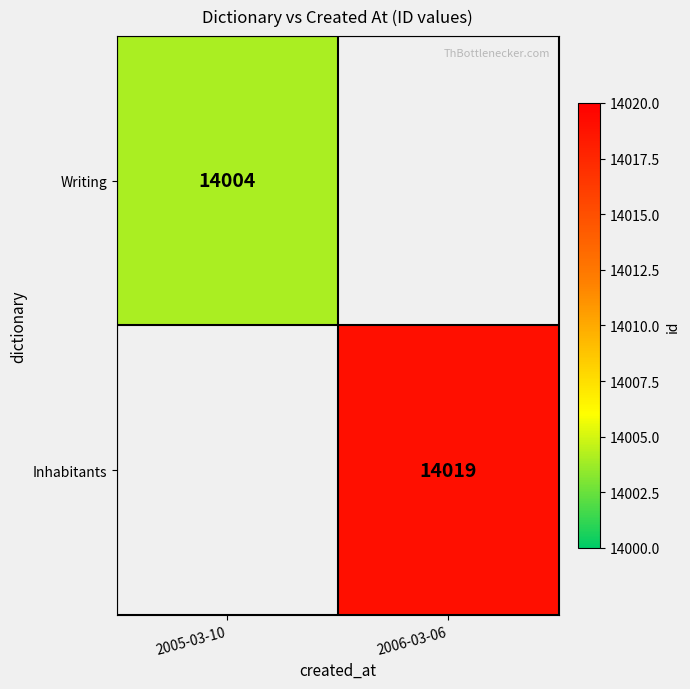

The Inhabitants series shows 24748 at 2006-03-06. True or false?

False